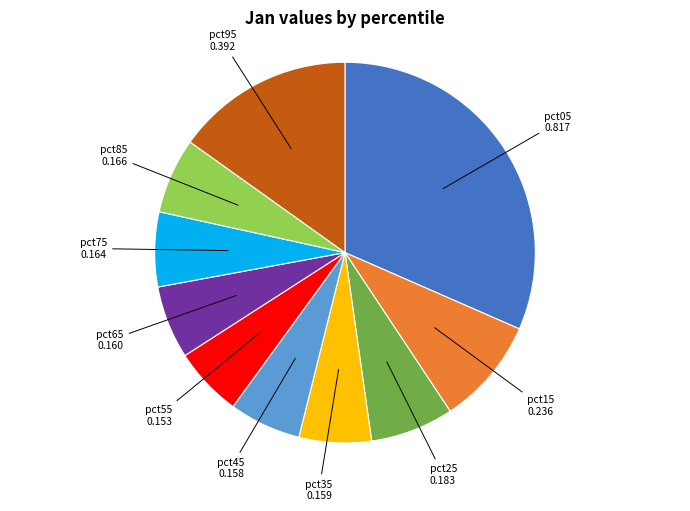

Is there any slice that represents more than half of the pie?

No